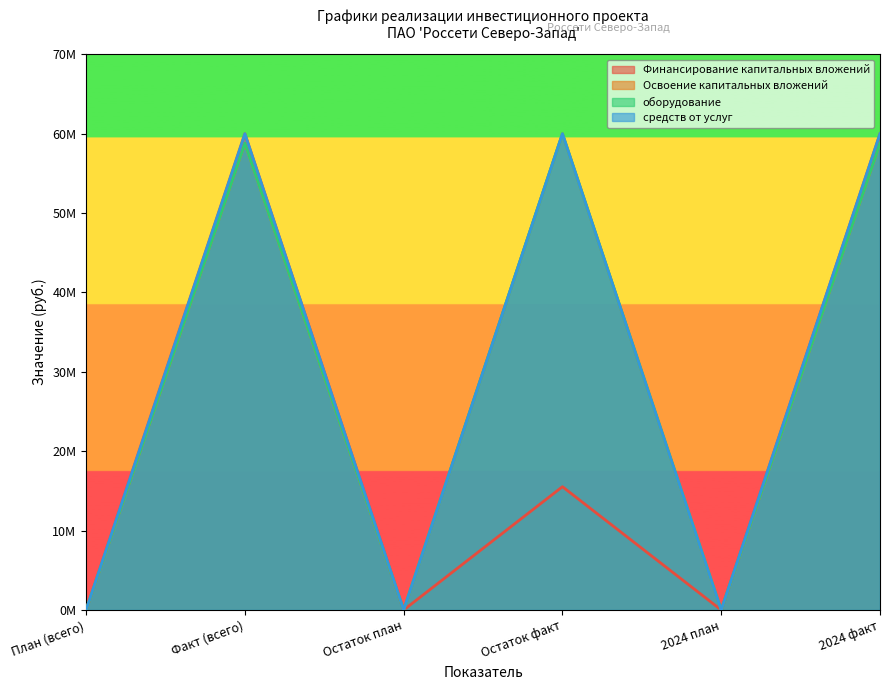

What is the difference between the Освоение капитальных вложений values at 2024 план and Факт (всего)?

58809770.6